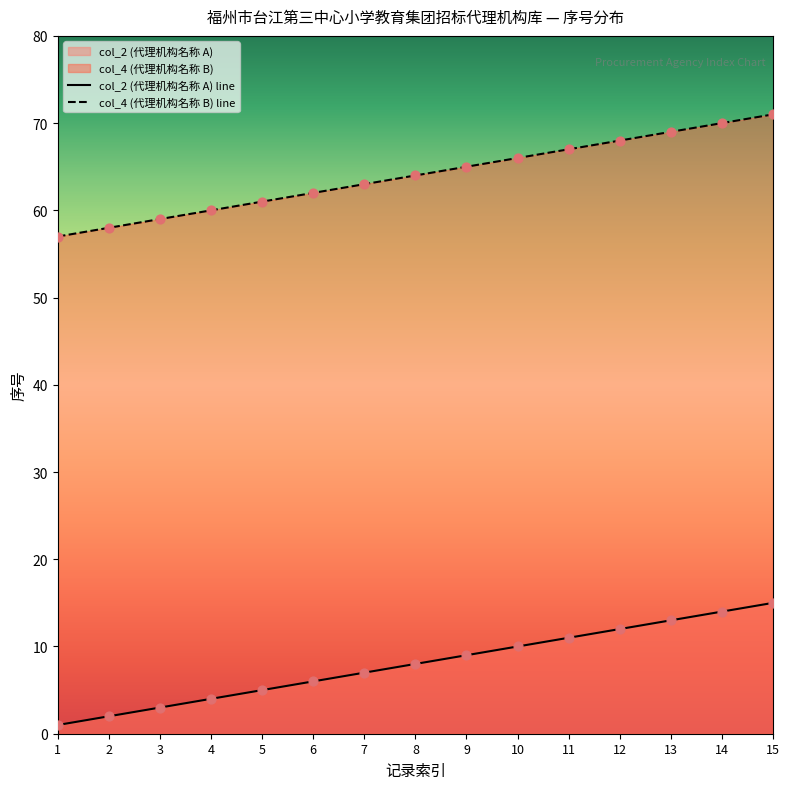

What are all the series names shown in the legend?

col_2 (代理机构名称 A) line, col_4 (代理机构名称 B) line